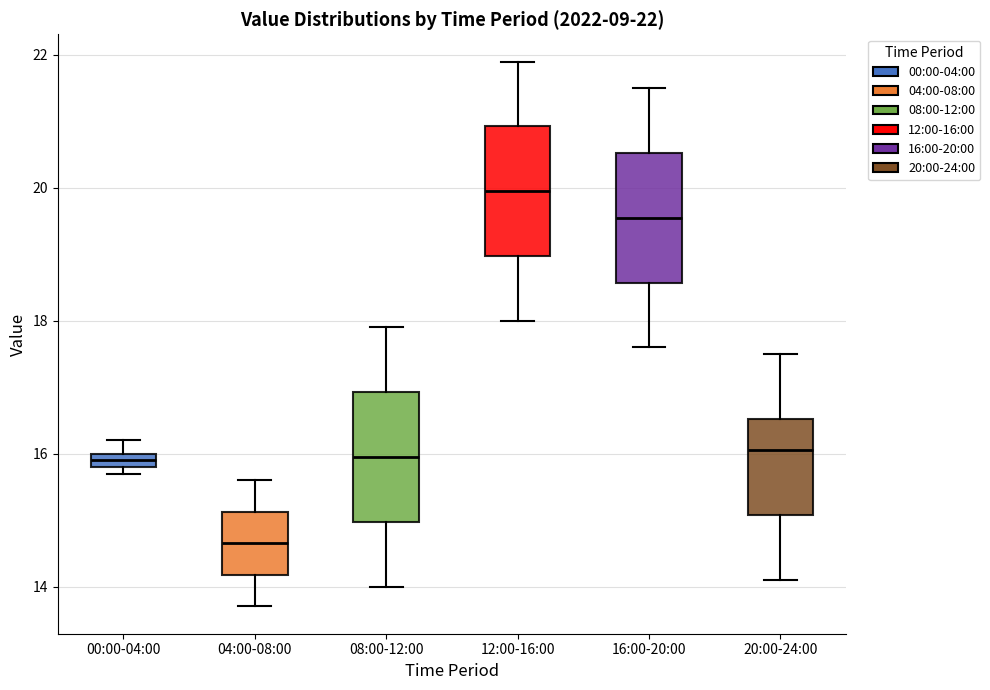

Which box has the lowest median line?

04:00-08:00